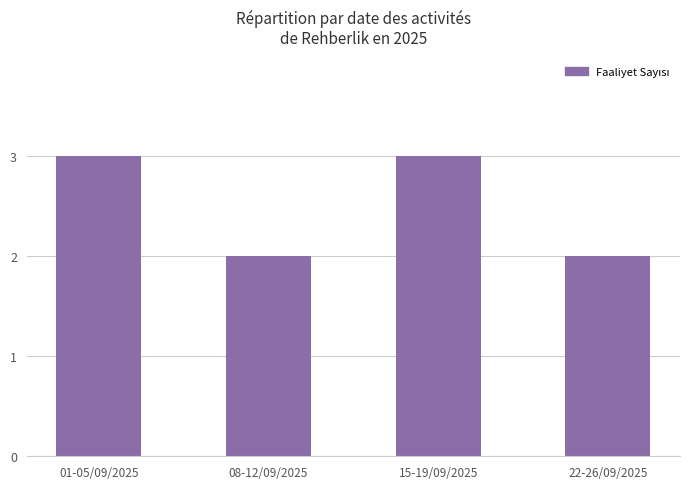

What is the label of the 1st bar from the left?

01-05/09/2025